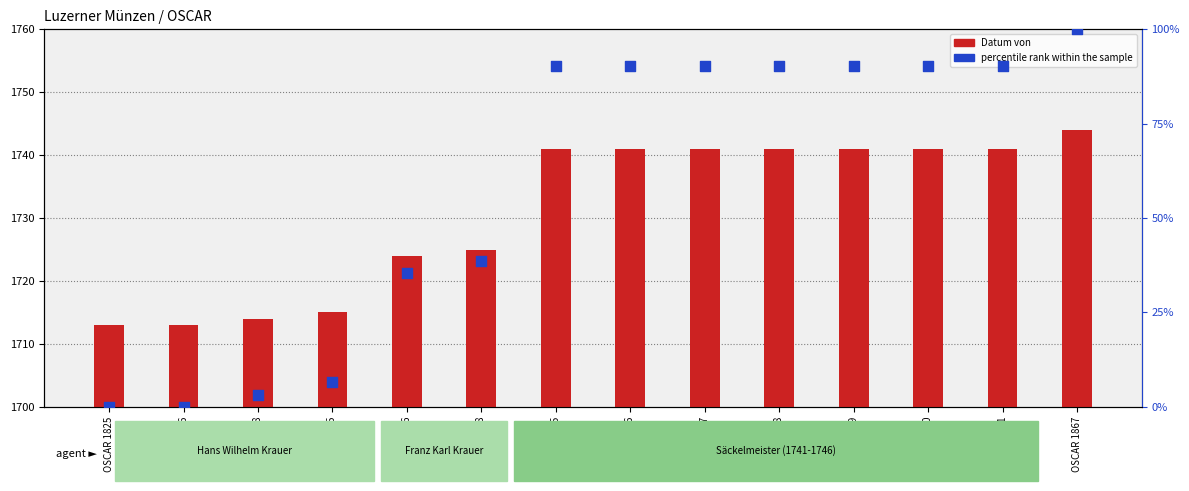

Which series reaches the maximum Y coordinate?

percentile rank within the sample